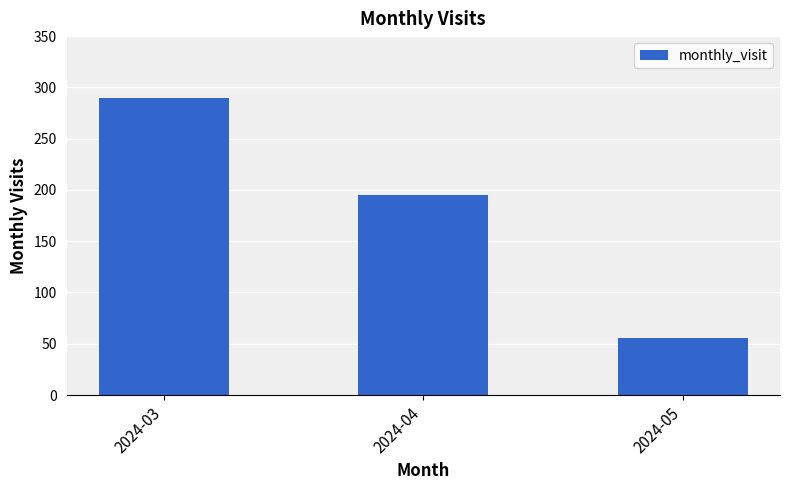

What is the difference between the values at 2024-04 and 2024-03?

95